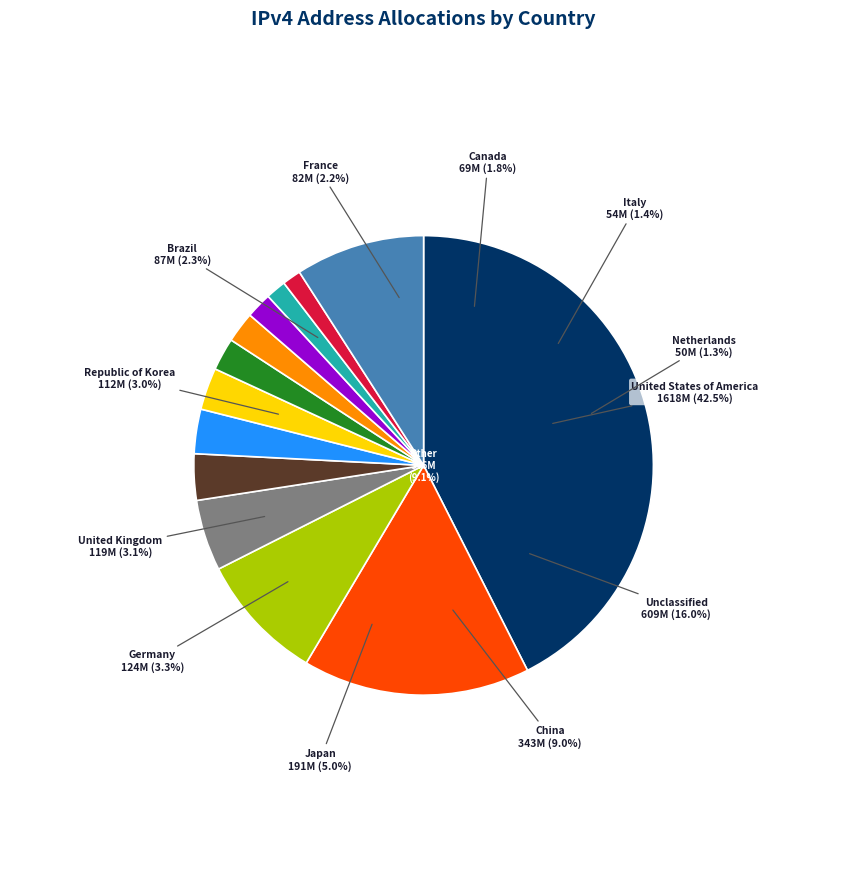

Rank the categories by value from highest to lowest.

United States of America, Unclassified, Other, China, Japan, Germany, United Kingdom, Republic of Korea, Brazil, France, Canada, Italy, Netherlands